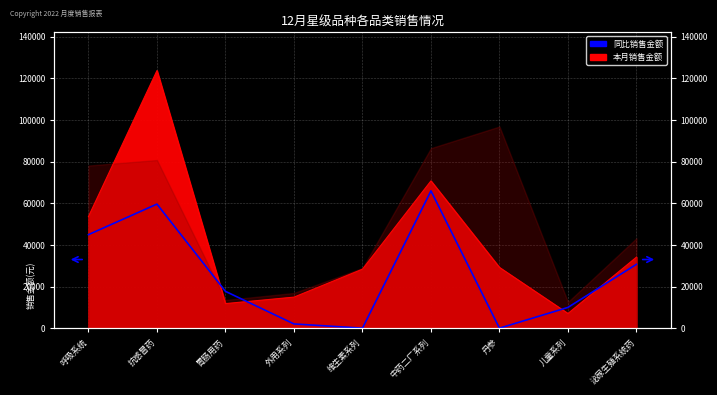

How many lines are shown in the chart?

1